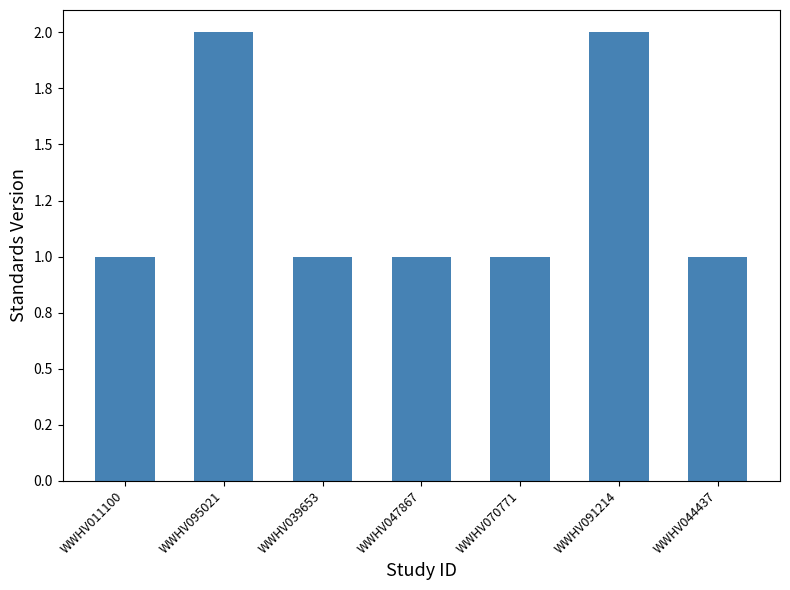

Are the bars horizontal?

No